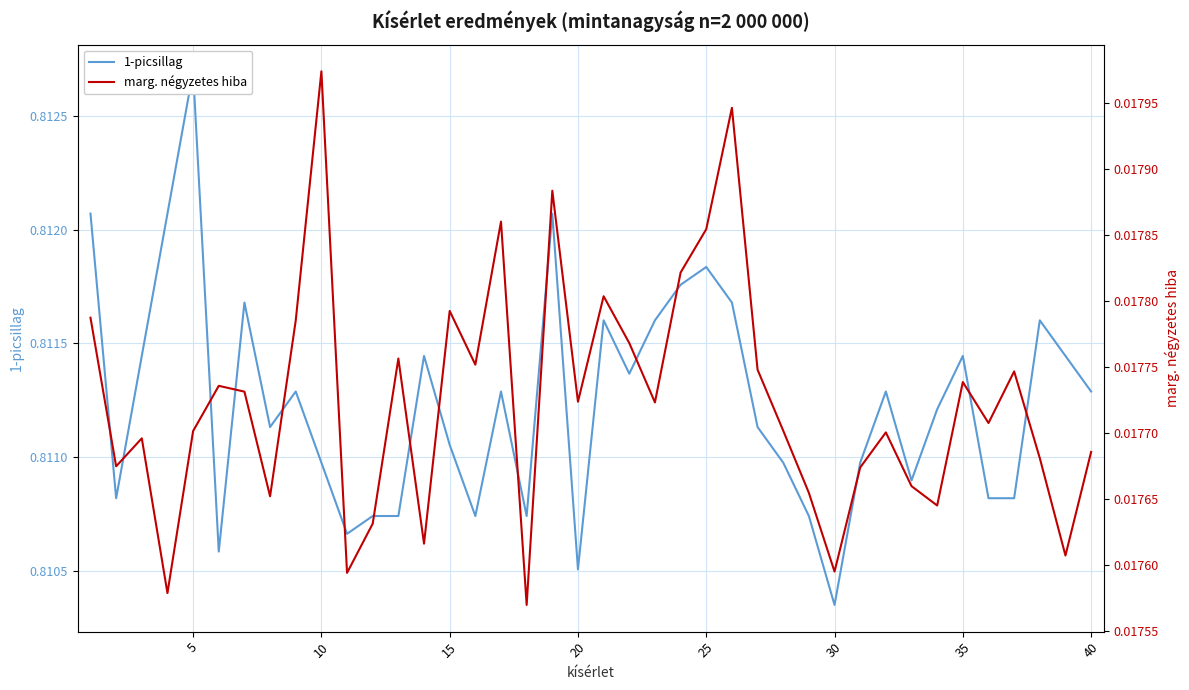

True or false: marg. négyzetes hiba has a value of 0.0 at 25.

False